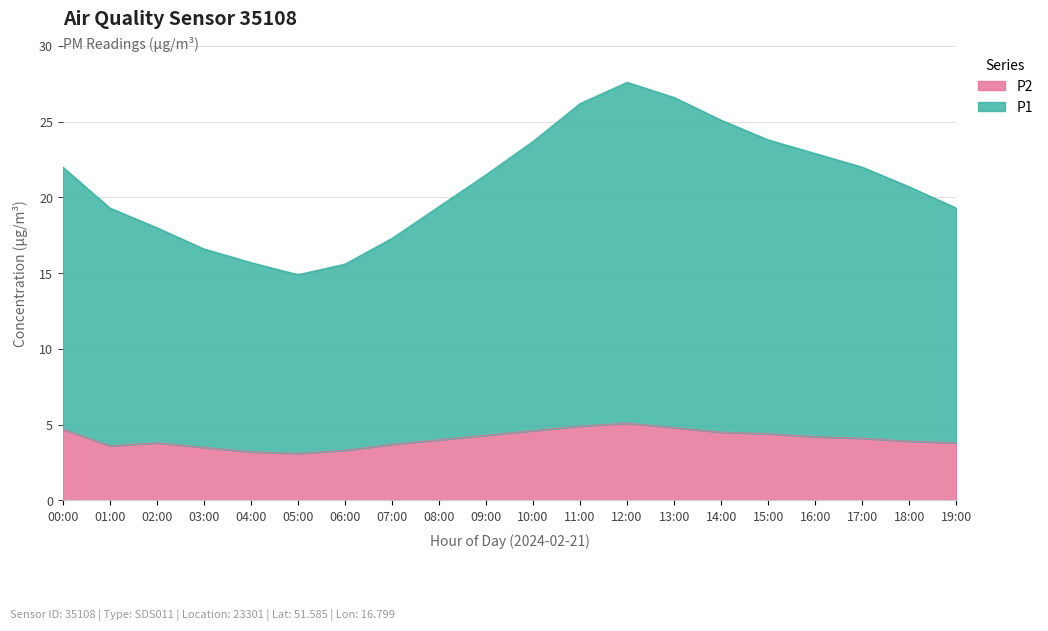

How many interior local peaks does the P2 series have?

2